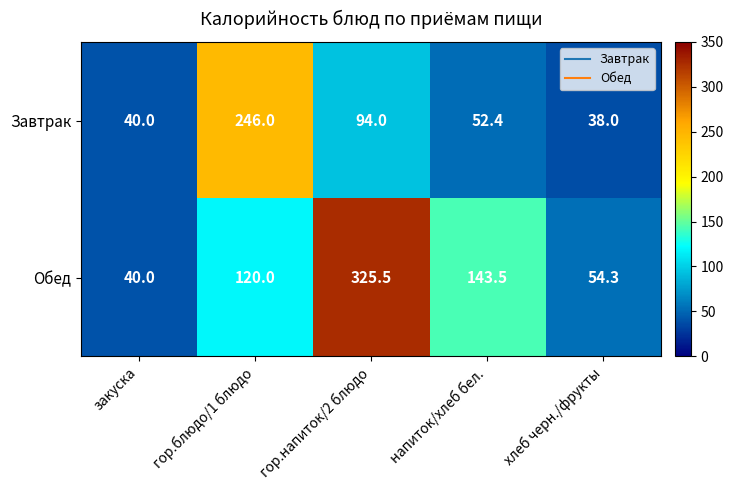

Rank the categories by Обед value from highest to lowest.

гор.напиток/2 блюдо, напиток/хлеб бел., гор.блюдо/1 блюдо, хлеб черн./фрукты, закуска